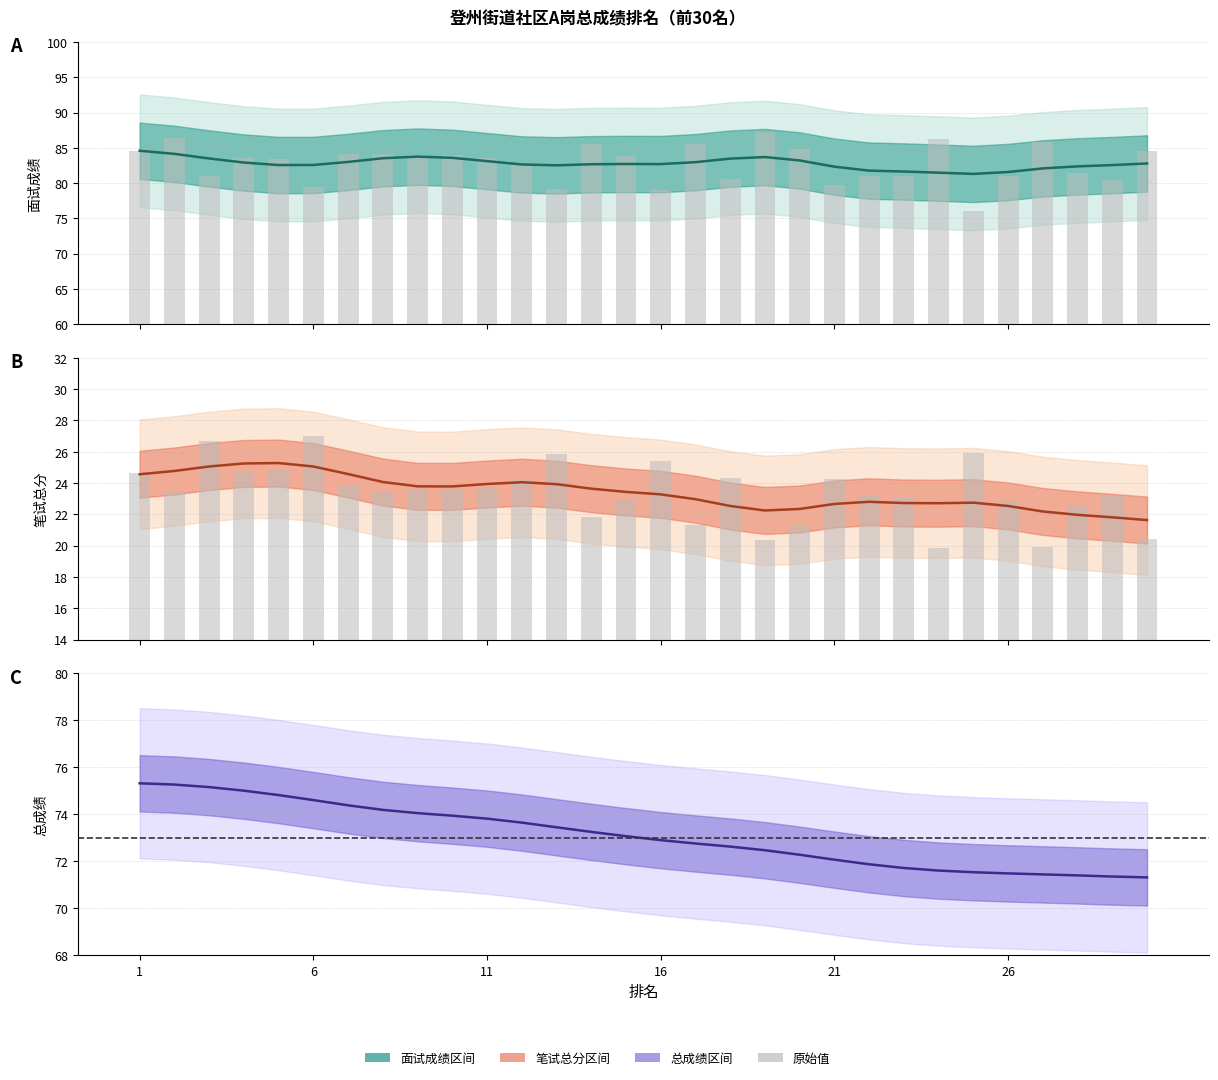

List the labels in order of 总成绩 value, largest first.

1, 2, 3, 4, 5, 6, 7, 8, 9, 10, 11, 12, 13, 14, 15, 16, 17, 18, 19, 20, 21, 22, 23, 24, 25, 26, 27, 28, 29, 30